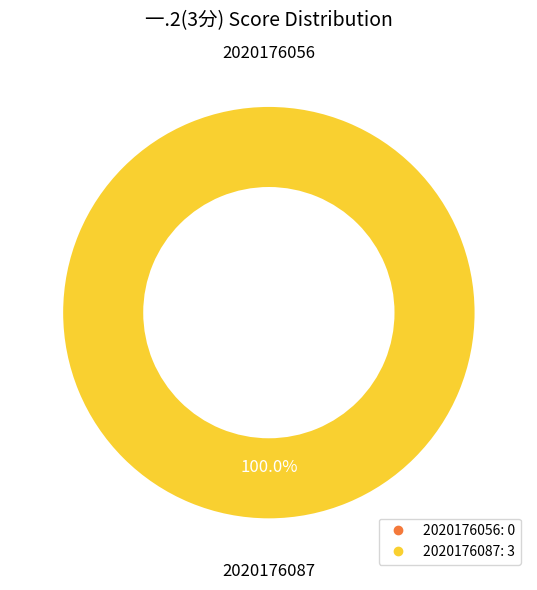

True or false: 2020176087 accounts for 91% of the total.

False